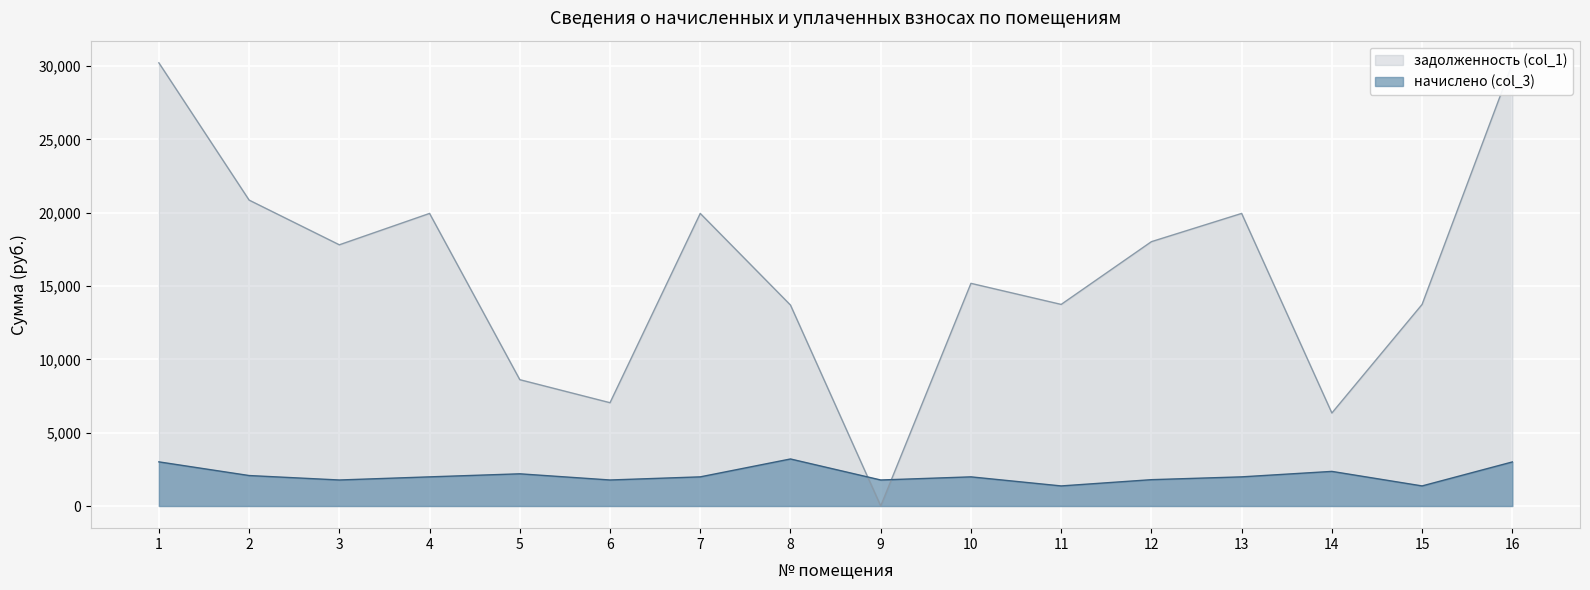

At how many categories does at least one series exceed 8571?

13